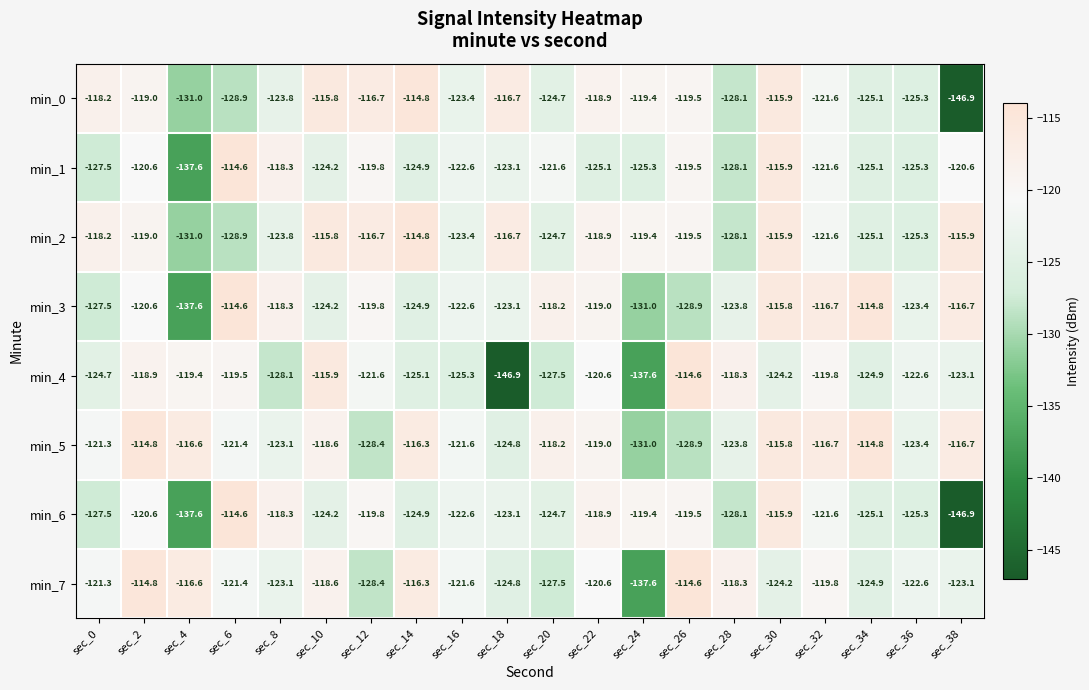

What is the difference between the highest and lowest values at sec_22?

6.2